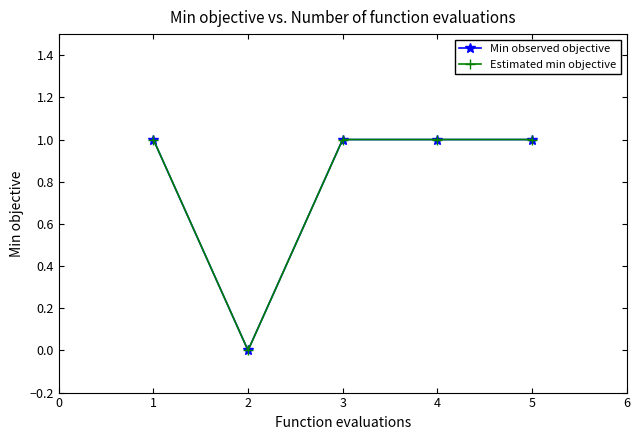

List the series in order of their peak value, highest first.

Min observed objective, Estimated min objective